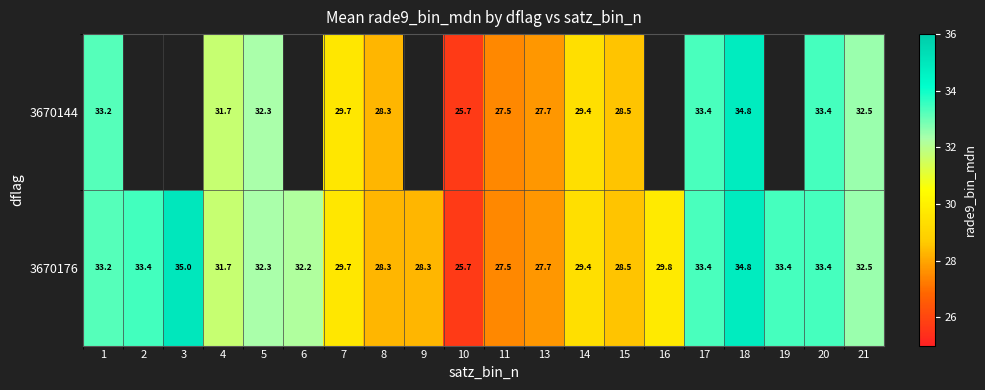

How many values in the 3670144 series exceed 27?

13